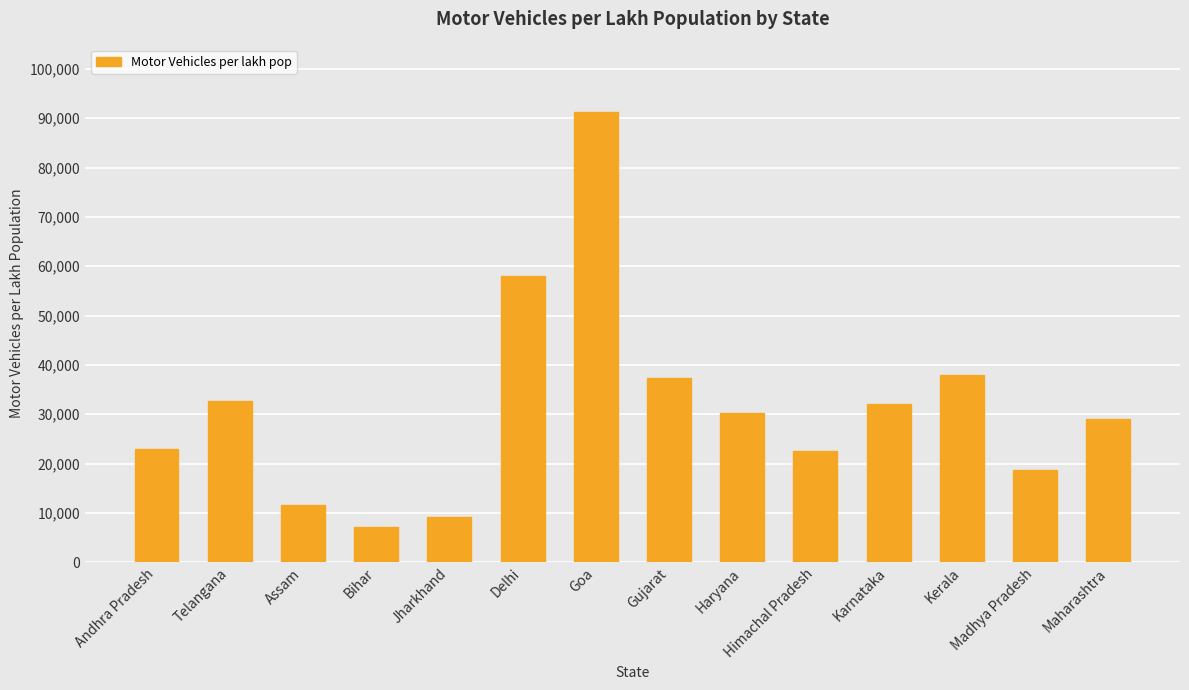

What is the change in value from Andhra Pradesh to Karnataka?

+9113